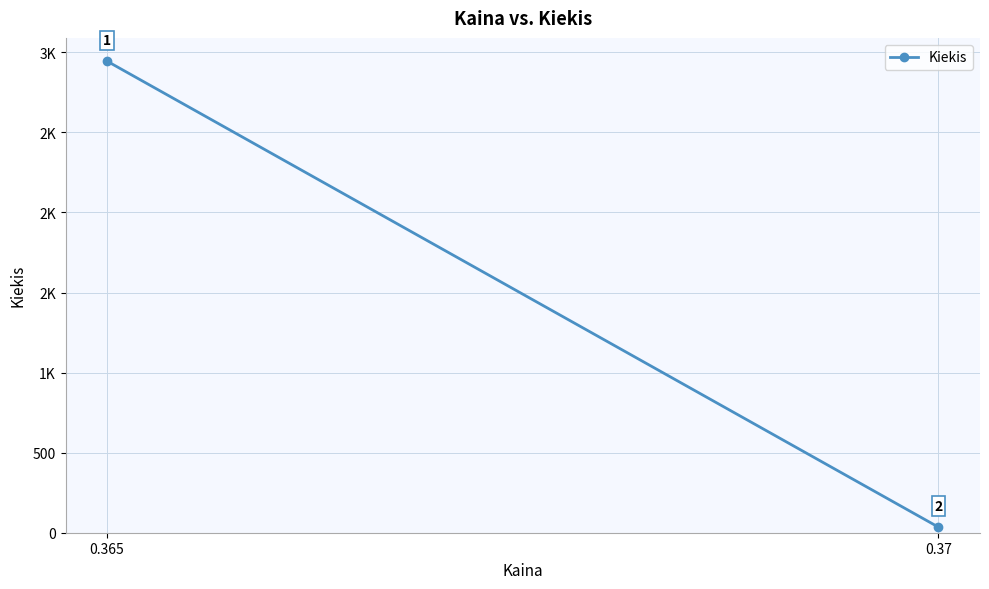

What is the change in value from 0.365 to 0.37?

-2910